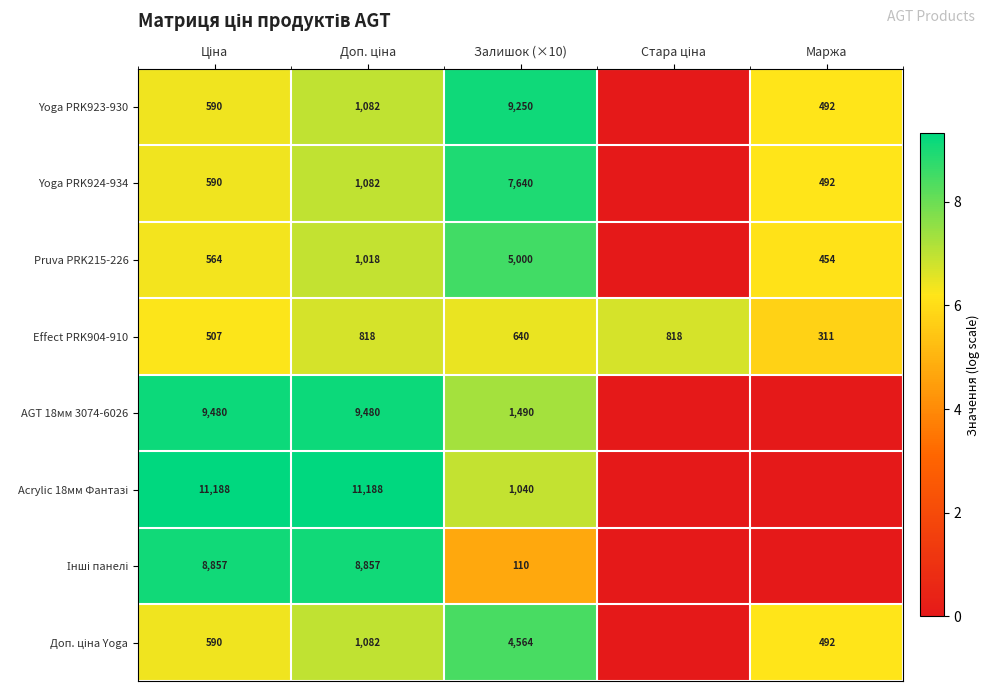

Is it true that Effect PRK904-910 equals 484 at Маржа?

False